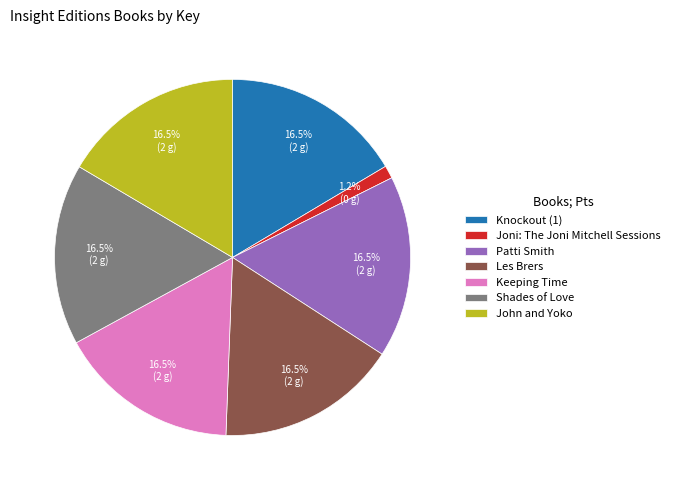

To the nearest percent, what is the combined percentage of John and Yoko and Patti Smith?

33%